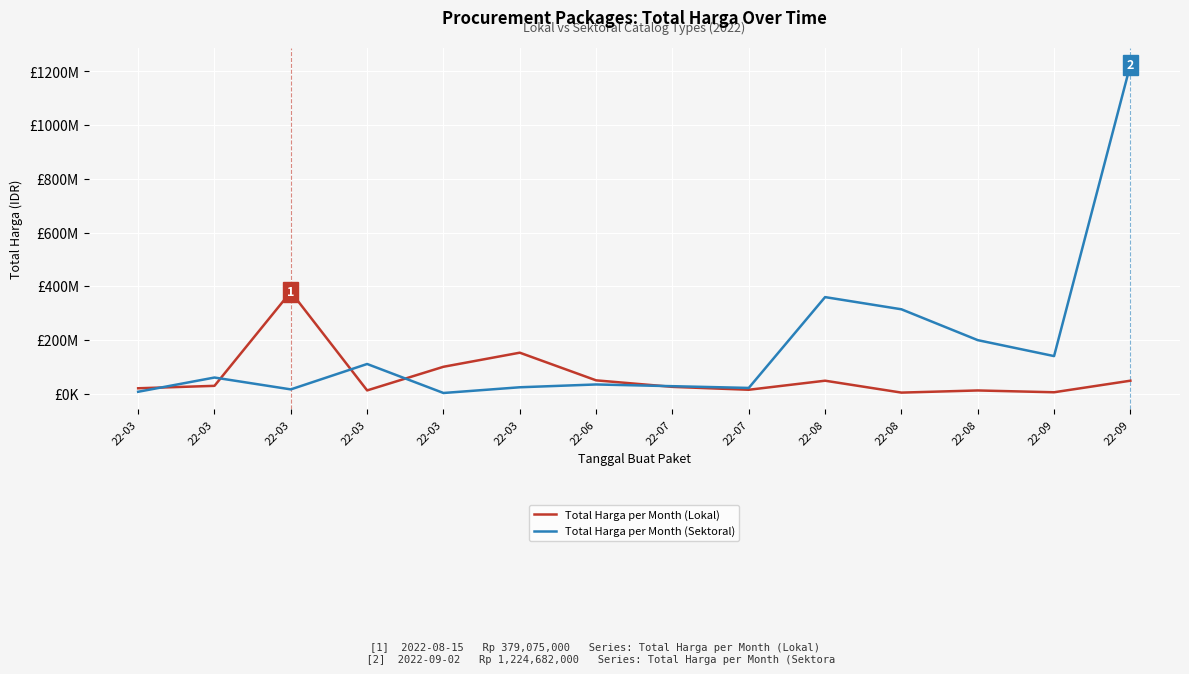

Does the chart display data point markers on the line(s)?

No